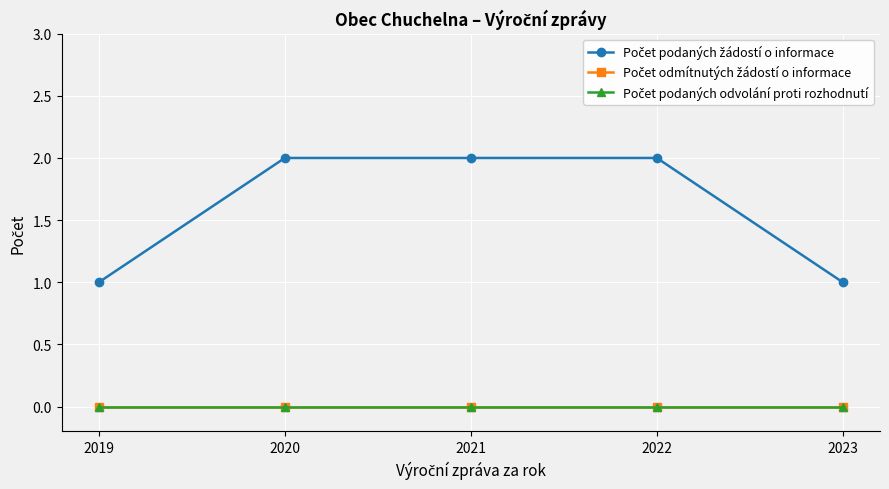

At which category does the chart reach its peak across all series?

2020